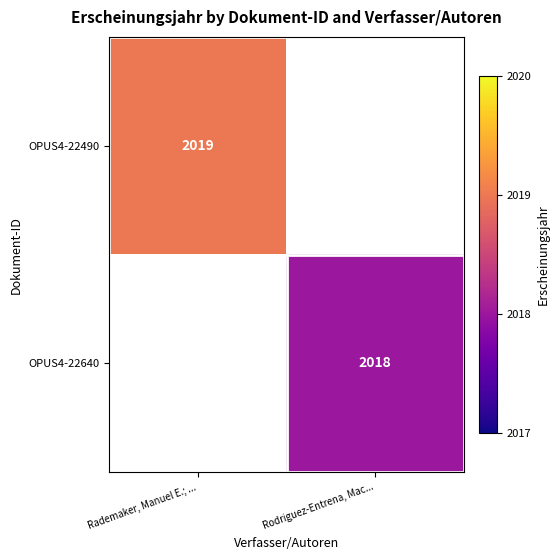

The OPUS4-22640 series shows 2018 at Rodriguez-Entrena, Mac.... True or false?

True